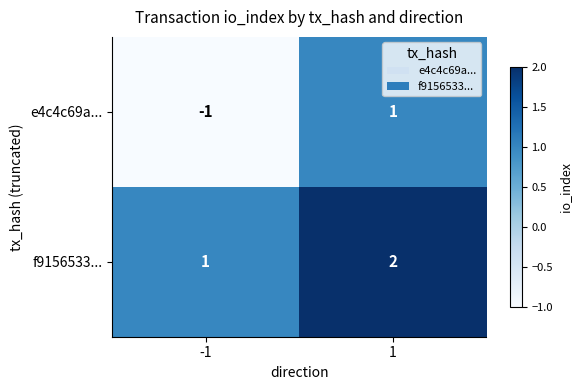

The f9156533... series shows 0 at -1. True or false?

False